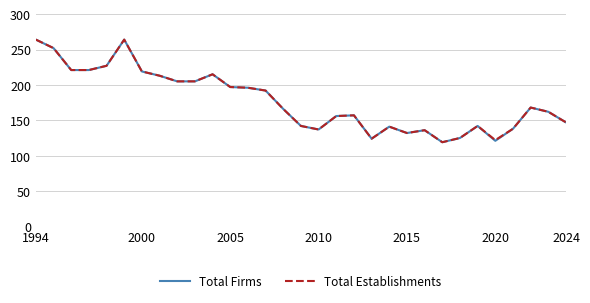

What is the maximum value shown in the chart?

264